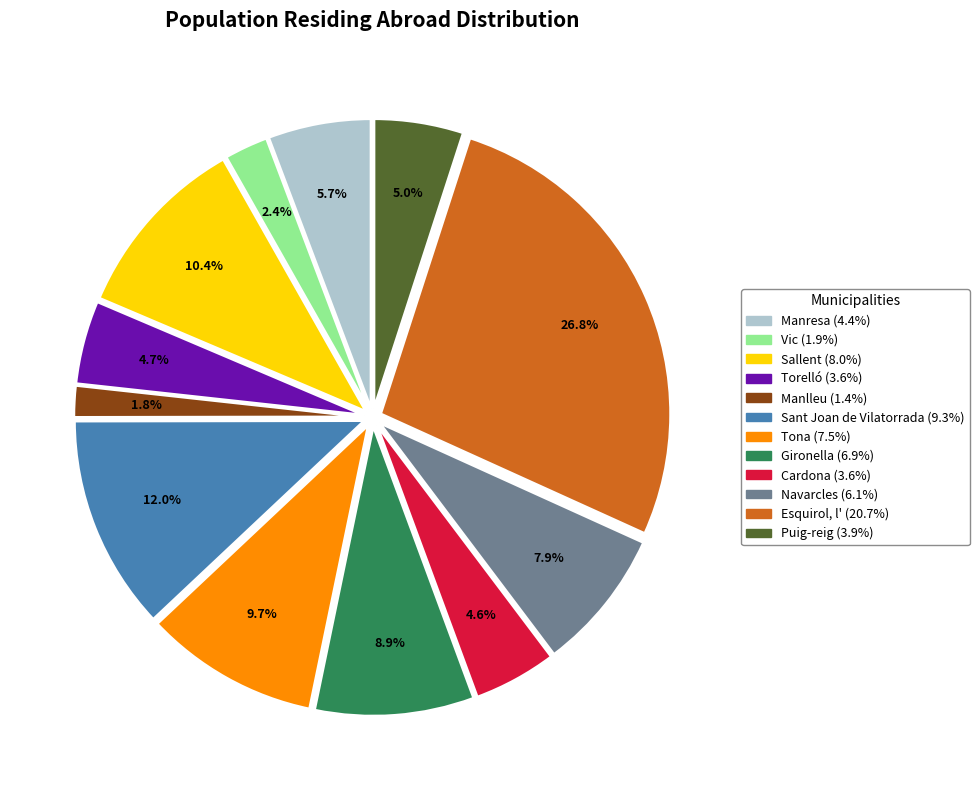

To the nearest percent, what portion does Torelló represent?

5%